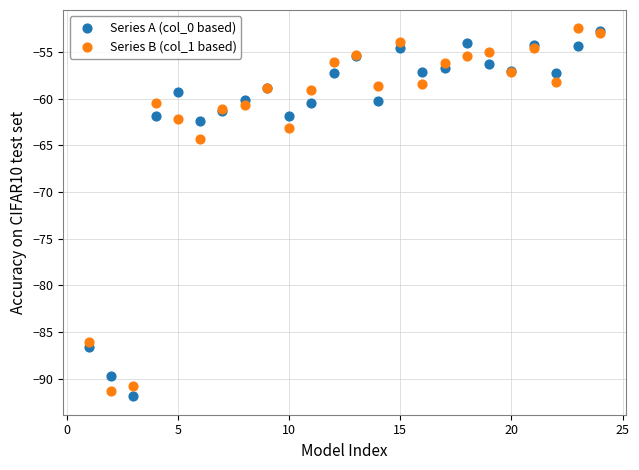

What are all the series names shown in the legend?

Series A (col_0 based), Series B (col_1 based)